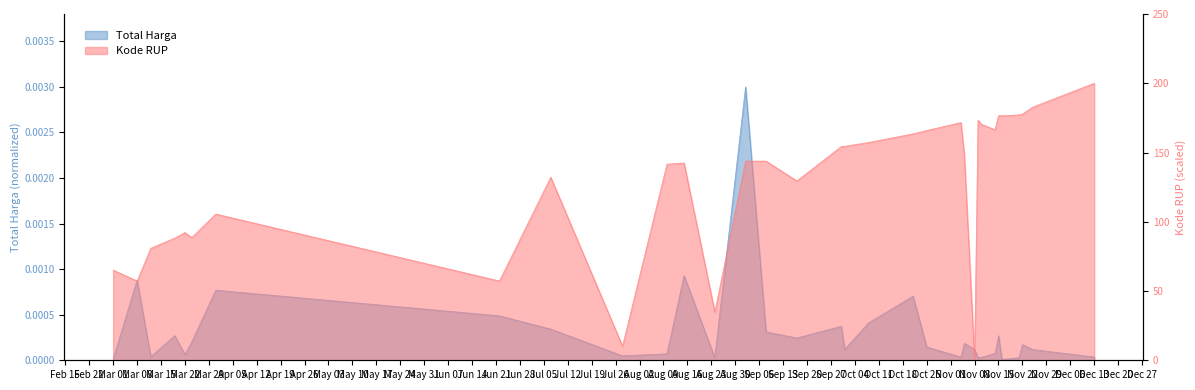

Which series has the largest range (max minus min)?

Kode RUP